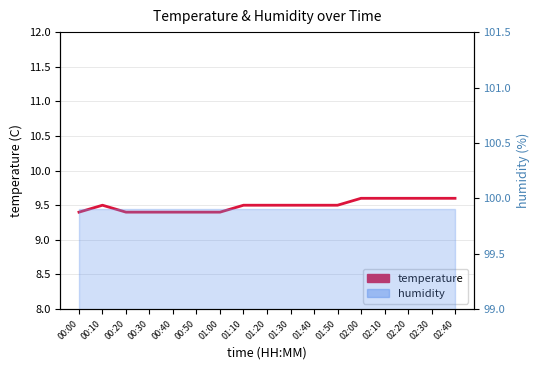

What is the sum of all values?

161.4